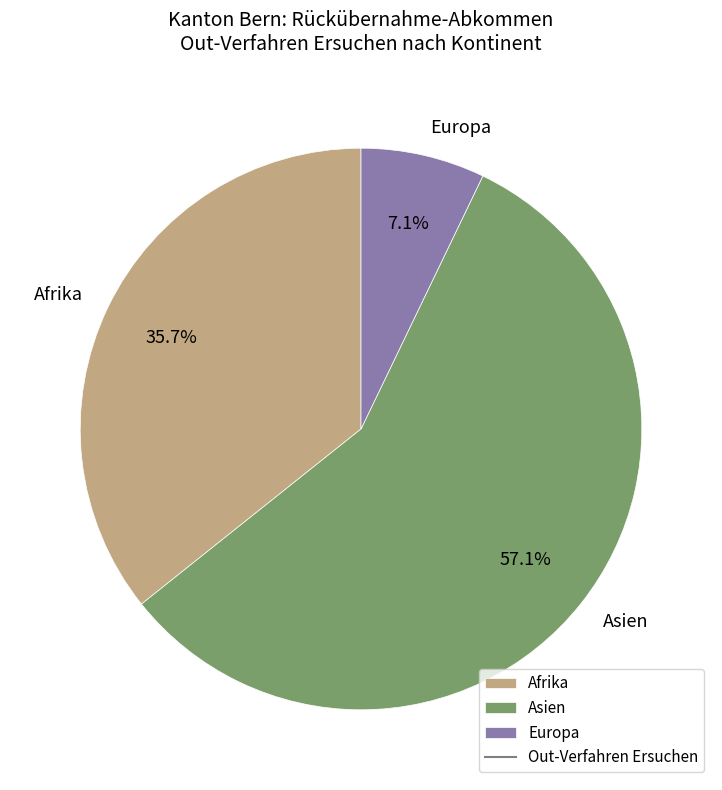

Do Europa and Afrika together represent more than half of the pie?

No